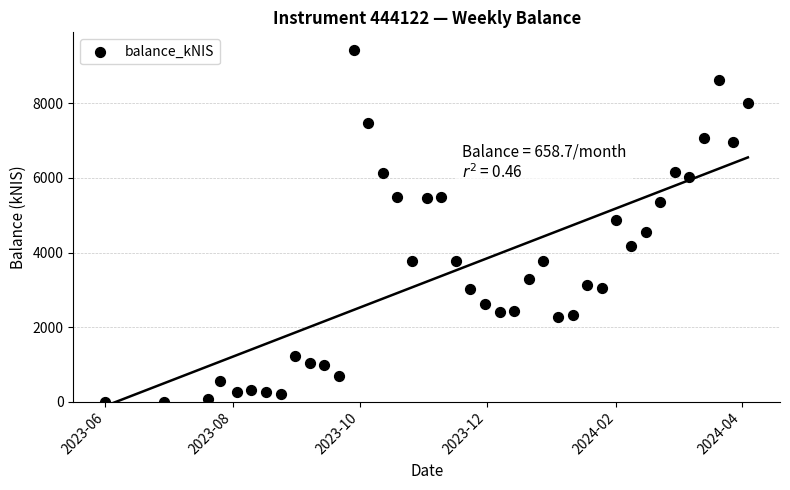

What is the range of X values (max minus min)?

308.0